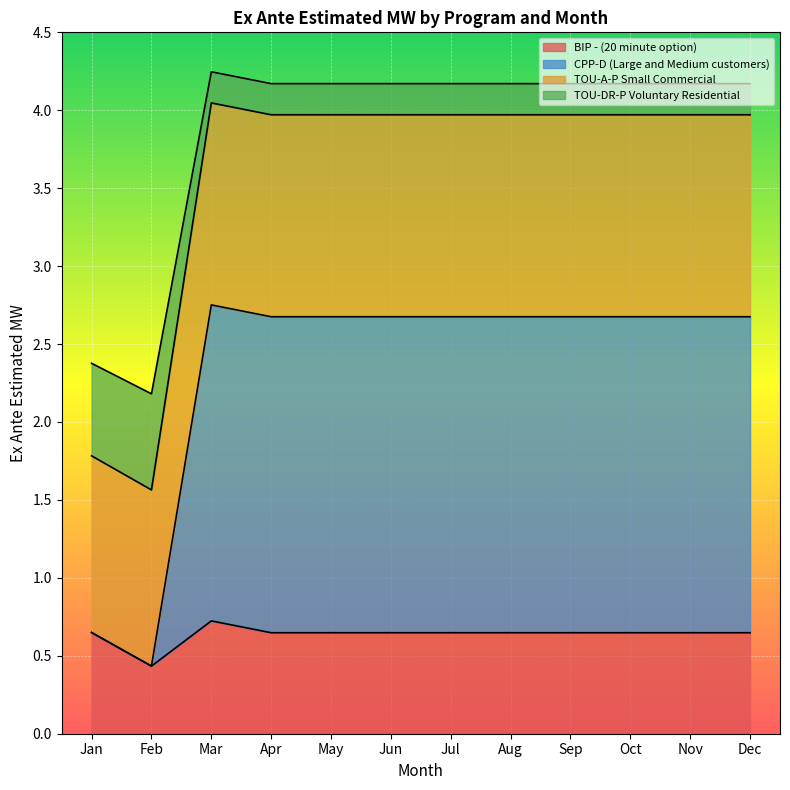

At which label is TOU-DR-P Voluntary Residential closest to 3?

Jan